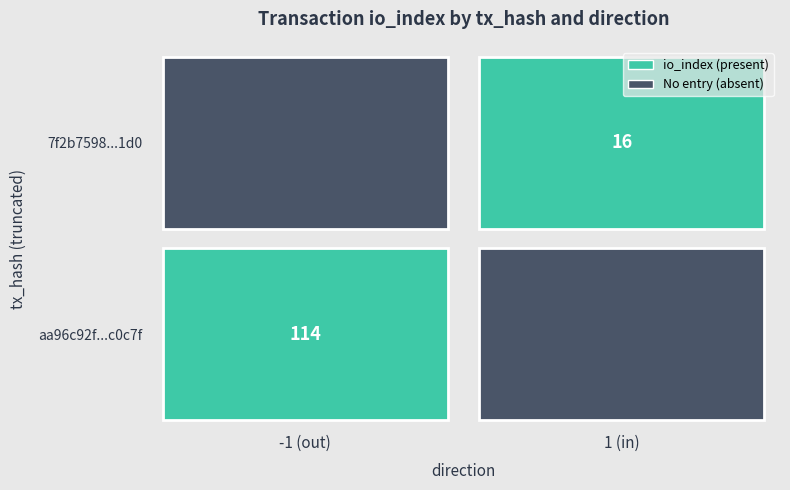

What is the difference between the aa96c92f650e8c24a0ff445e0ab4ab1554c0c7f values at direction and io_index?

115